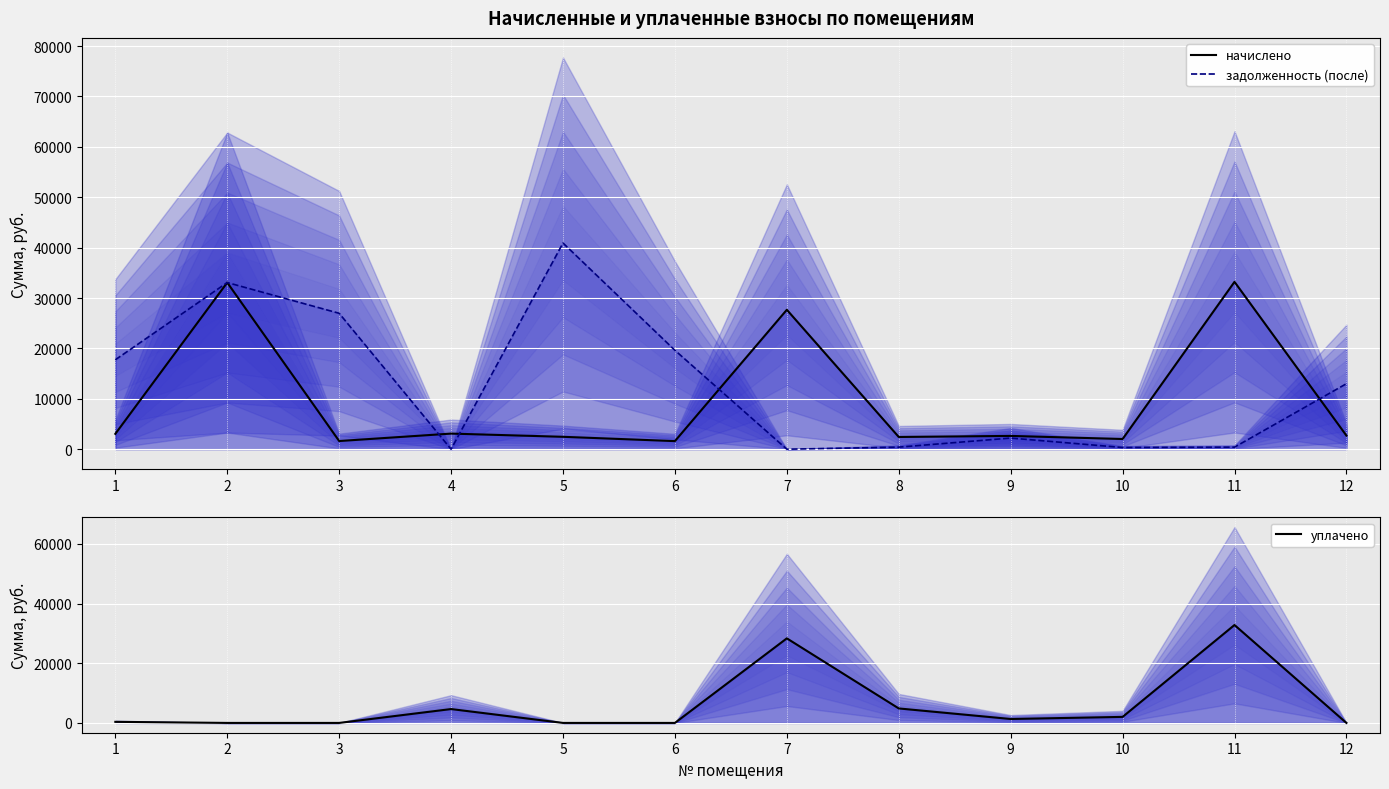

List the series in order of their overall mean, highest first.

задолженность (после), начислено, уплачено